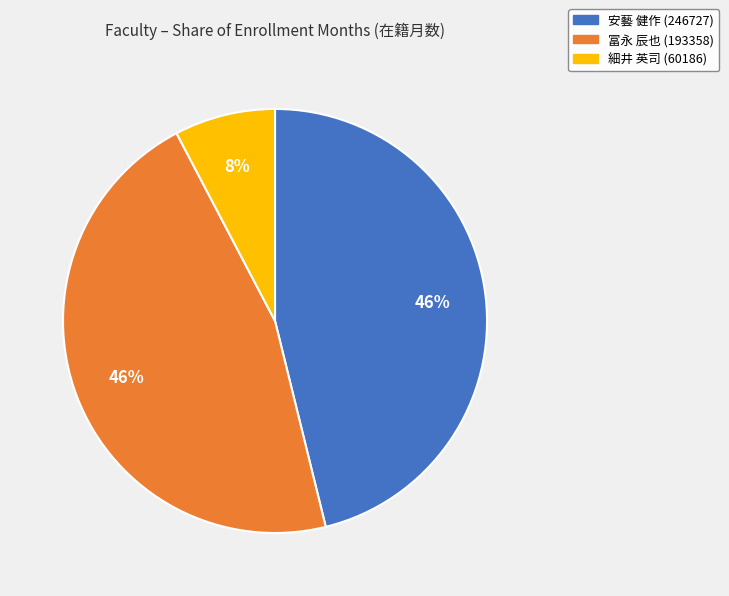

What percentage is the 冨永 辰也 (193358) slice, to the nearest percent?

46%